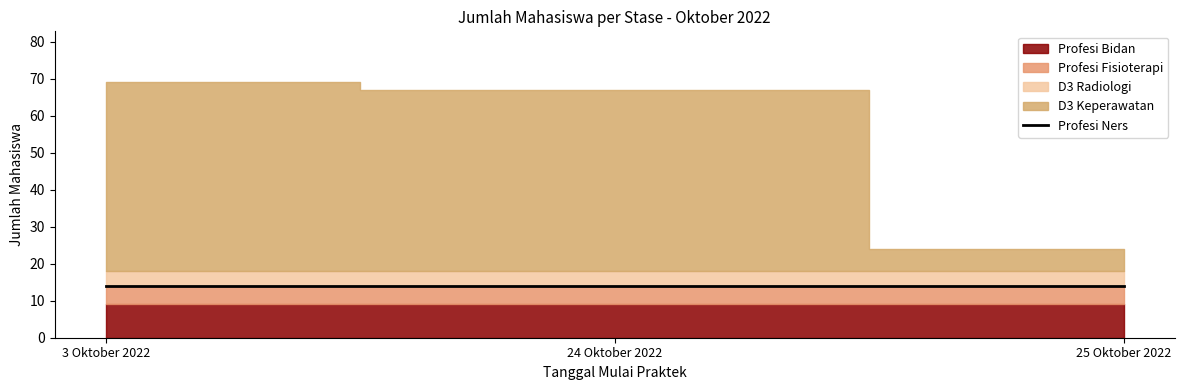

What is the smallest value displayed?

4